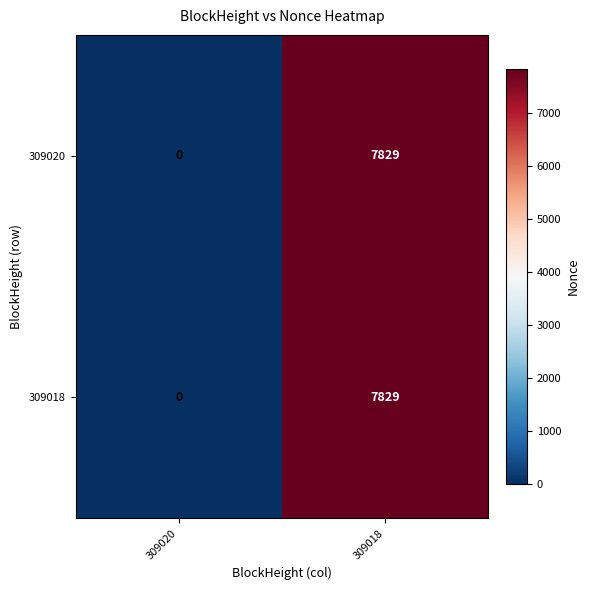

The value of 309018 at 309018 is 7829. True or false?

True